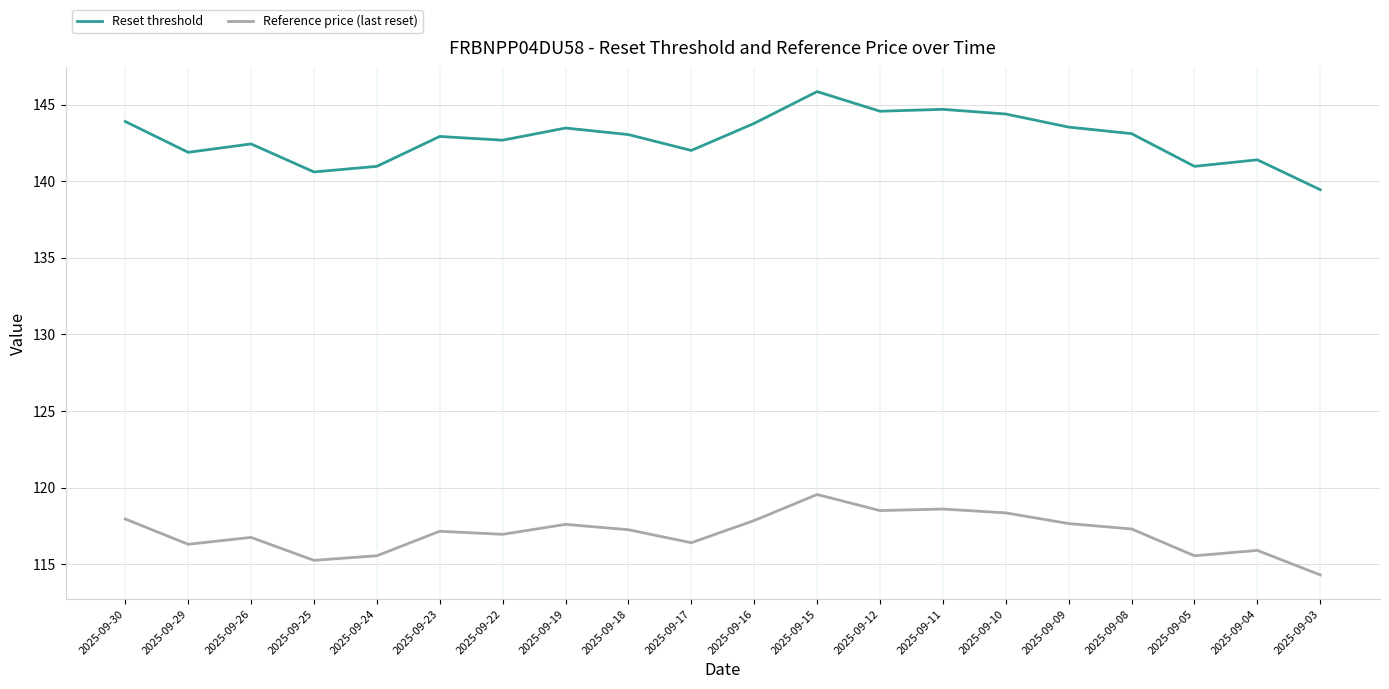

Does the chart have visible grid lines?

Yes